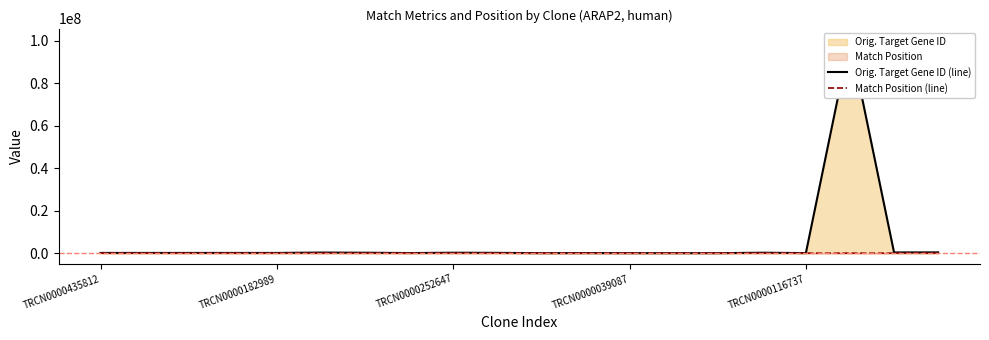

Which series has the widest spread of values?

Orig. Target Gene ID (line)